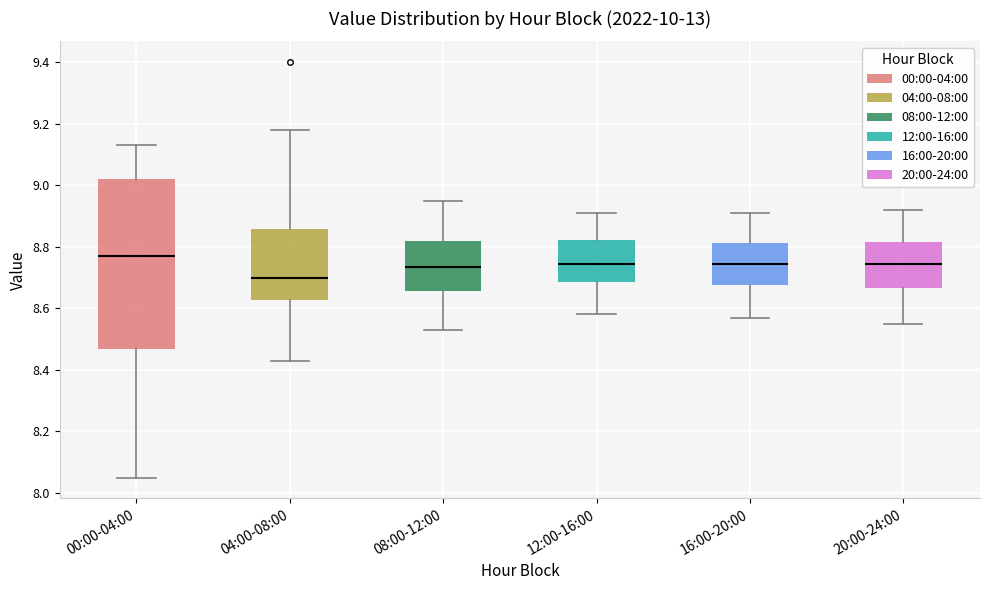

Reading left to right, read every box against the y-axis: the position of its median line, the range the box covers, and the ends of its whiskers. The values are not printed on the chart, so give them approximately, as read against the axis.

00:00-04:00: median 8.78, box 8.46 to 9.02, whiskers 8.06 to 9.14
04:00-08:00: median 8.70, box 8.62 to 8.86, whiskers 8.44 to 9.18
08:00-12:00: median 8.74, box 8.66 to 8.82, whiskers 8.54 to 8.96
12:00-16:00: median 8.74, box 8.68 to 8.82, whiskers 8.58 to 8.92
16:00-20:00: median 8.74, box 8.68 to 8.82, whiskers 8.58 to 8.92
20:00-24:00: median 8.74, box 8.66 to 8.82, whiskers 8.56 to 8.92